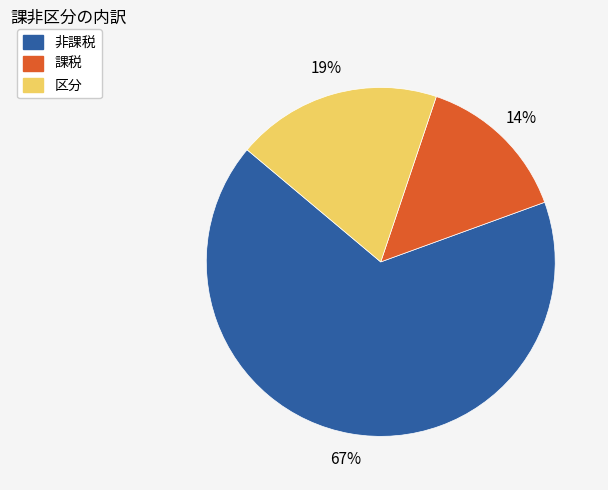

What is the largest slice in the pie chart?

非課税